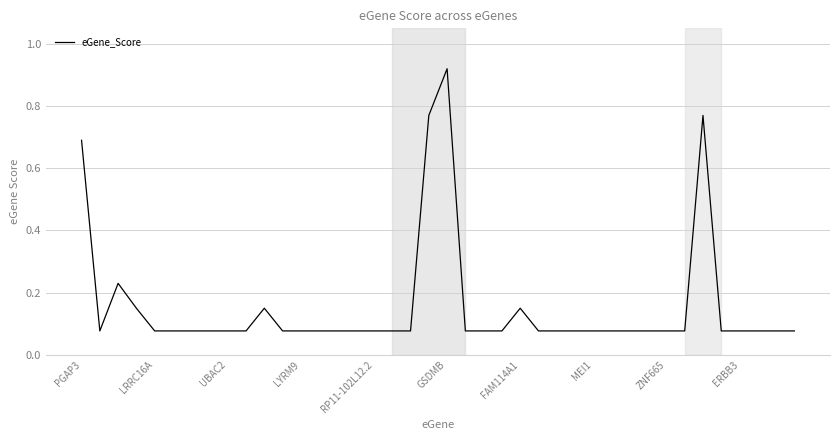

What is the label of the 18th point from the left?

17